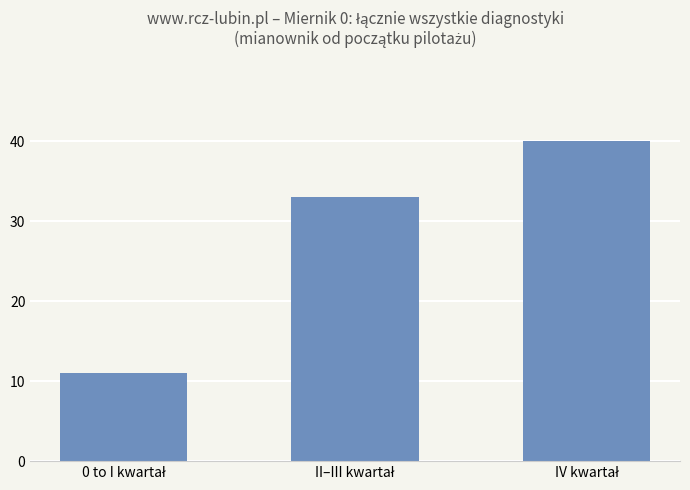

Does the chart contain any negative values?

No